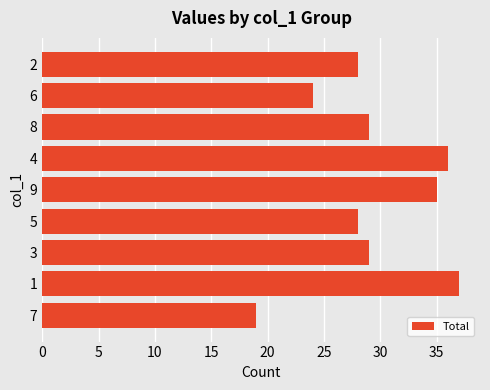

Between 6 and 5, which is larger?

5